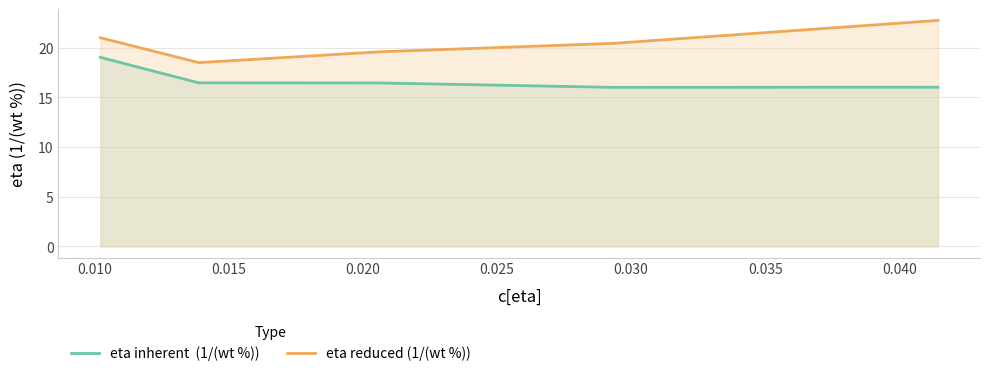

What is the smallest value displayed?

16.0